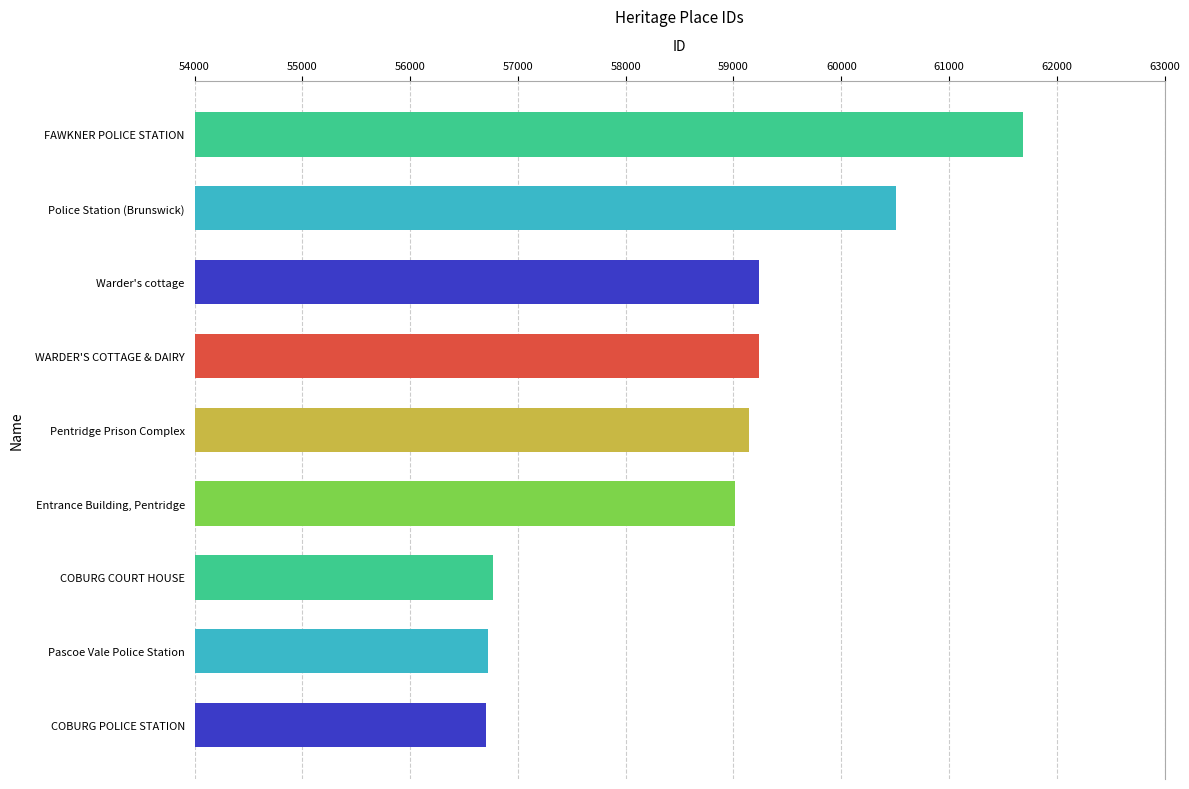

True or false: the data shows 23388 at Police Station (Brunswick).

False